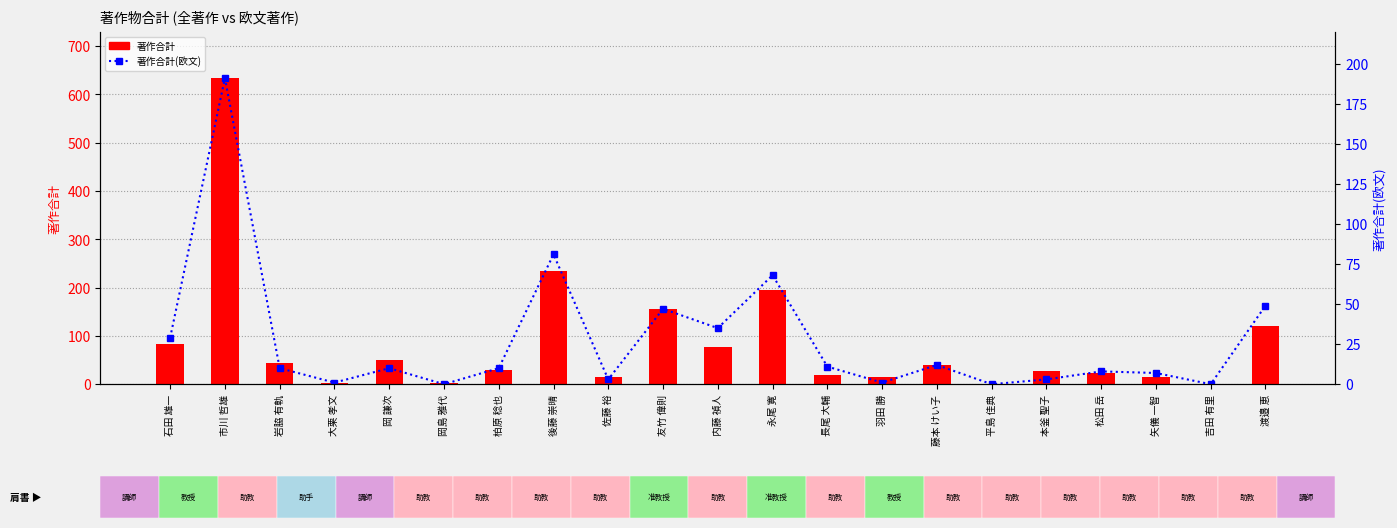

What is the value of the 著作合計(欧文) bar at the 7th from the left?

10